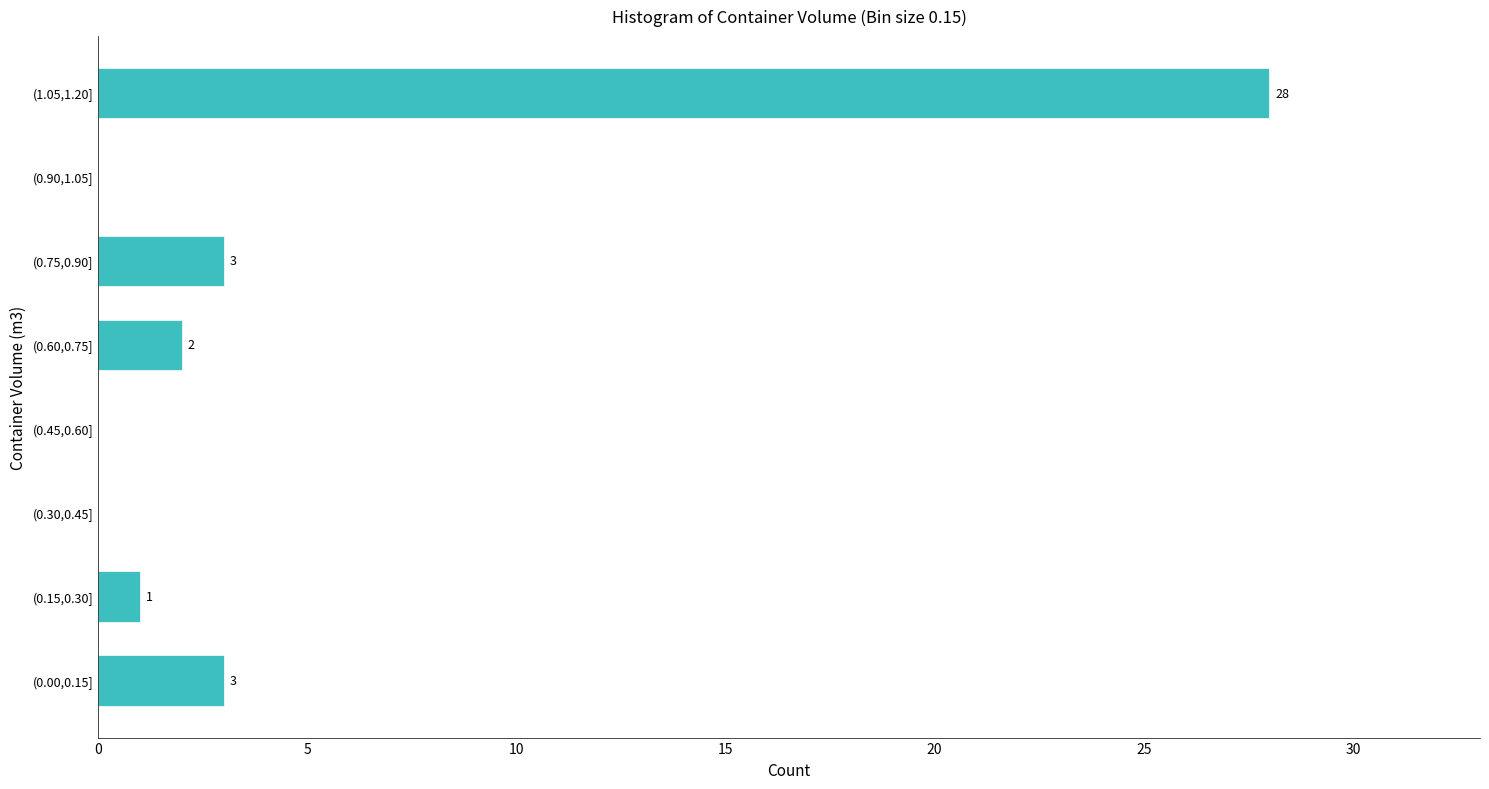

Reading bottom to top, extract all data points from this chart.

(0.00,0.15]=3	(0.15,0.30]=1	(0.30,0.45]=0	(0.45,0.60]=0	(0.60,0.75]=2	(0.75,0.90]=3	(0.90,1.05]=0	(1.05,1.20]=28